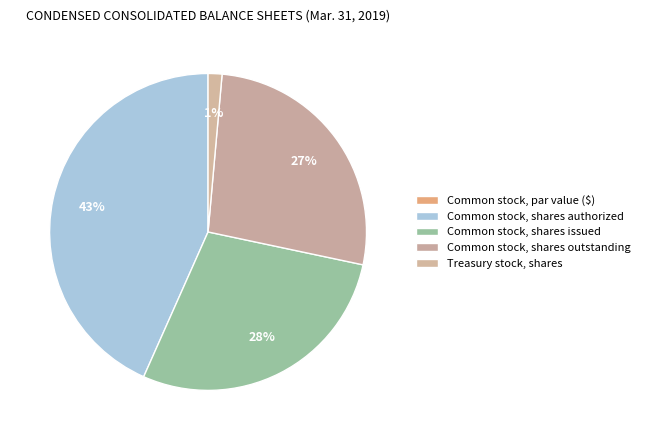

To the nearest percent, what portion does Common stock, shares outstanding represent?

27%